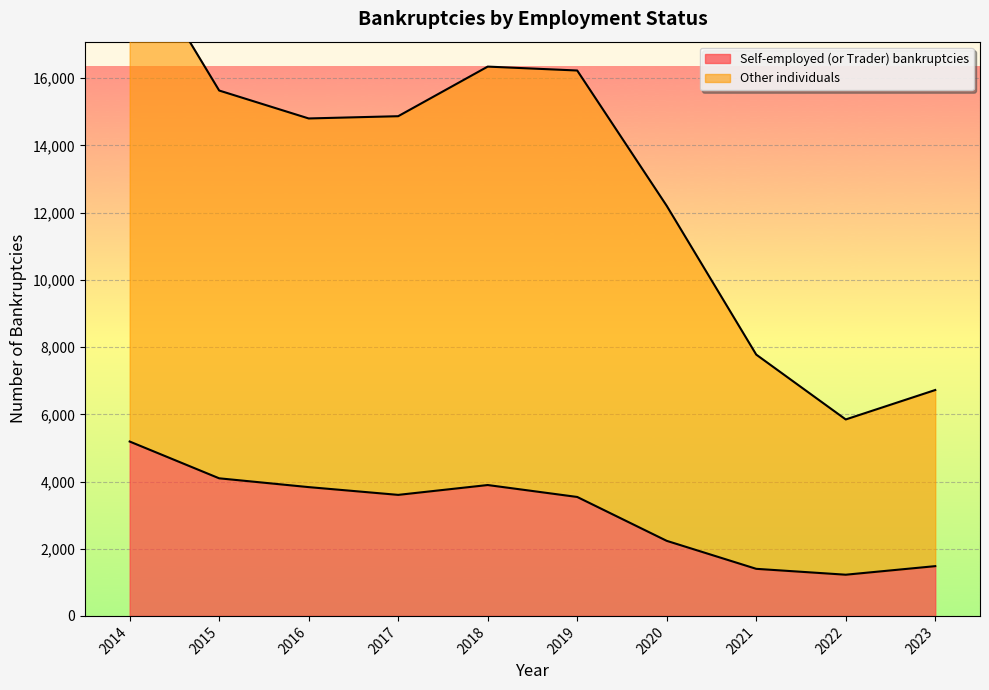

Reading left to right, what are all the values shown in this chart?

Self-employed (or Trader) bankruptcies: 2014=5190	2015=4095	2016=3833	2017=3602	2018=3895	2019=3540	2020=2234	2021=1401	2022=1226	2023=1481
Other individuals: 2014=20051	2015=15636	2016=14805	2017=14872	2018=16348	2019=16232	2020=12204	2021=7777	2022=5847	2023=6723